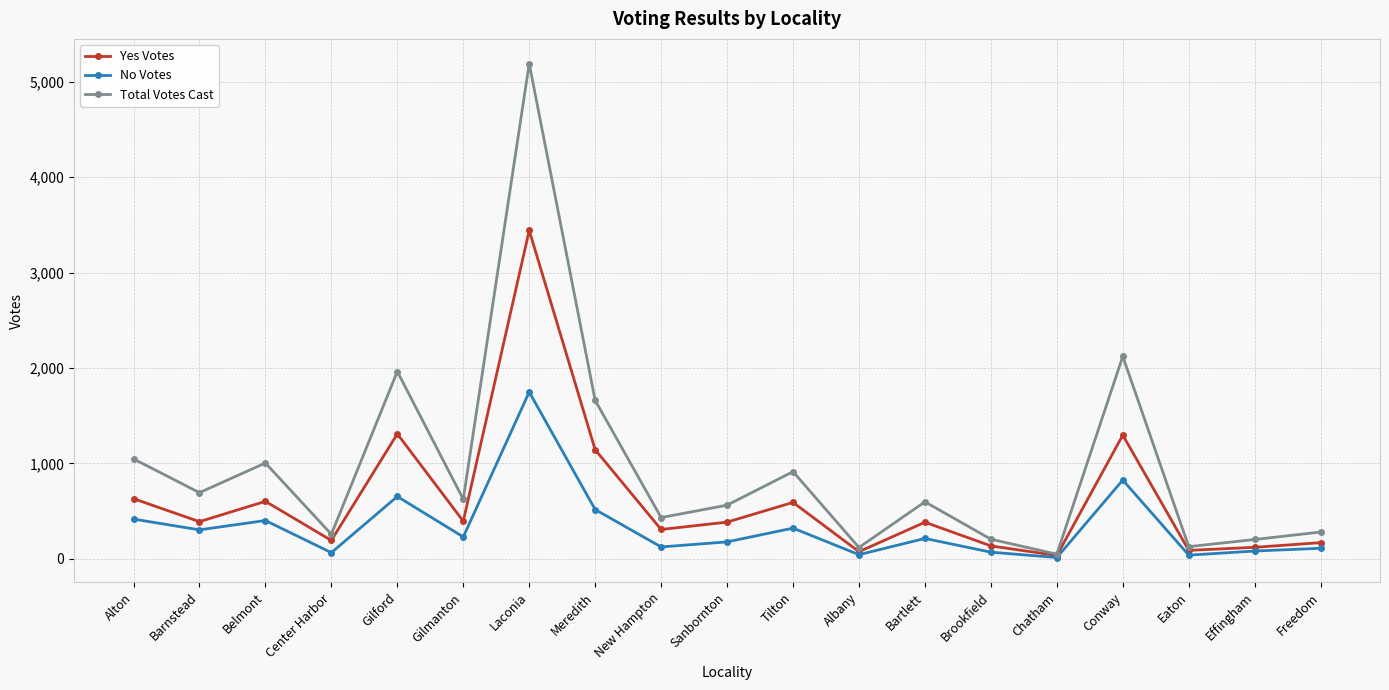

How many lines are shown in the chart?

3